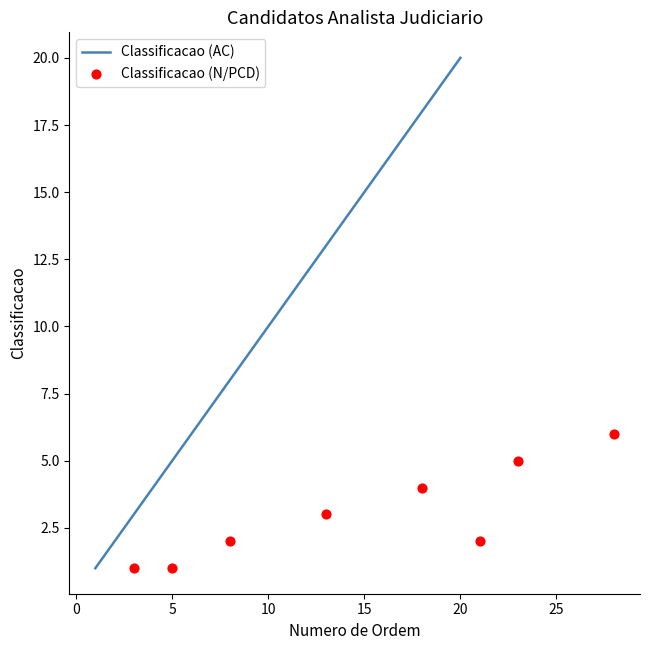

What is the change in value from 9 to 10?

+1